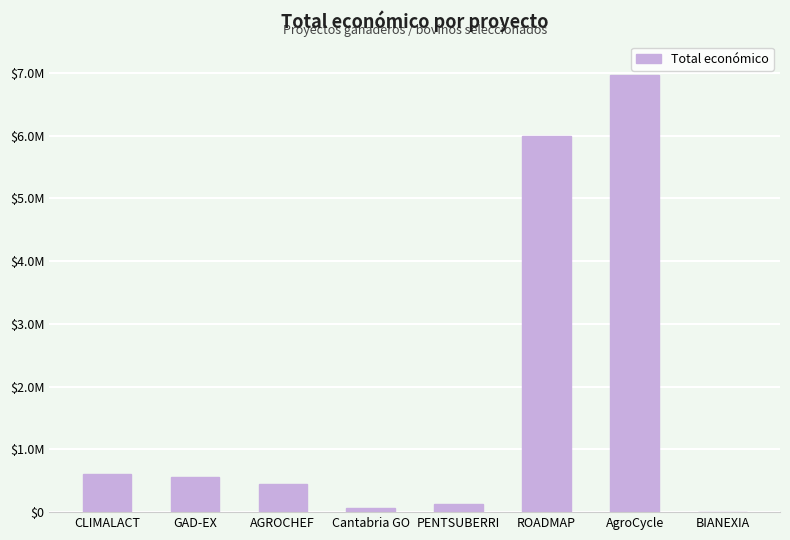

True or false: the data shows 2572170 at ROADMAP.

False